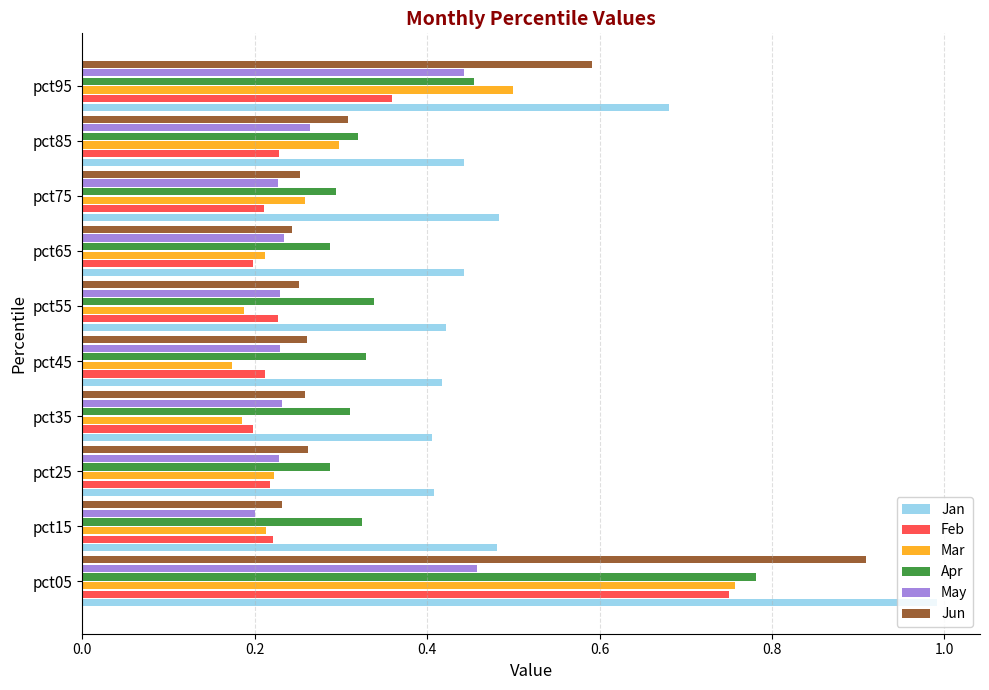

What is the difference between the maximum and second lowest values in the Jan series?

0.6